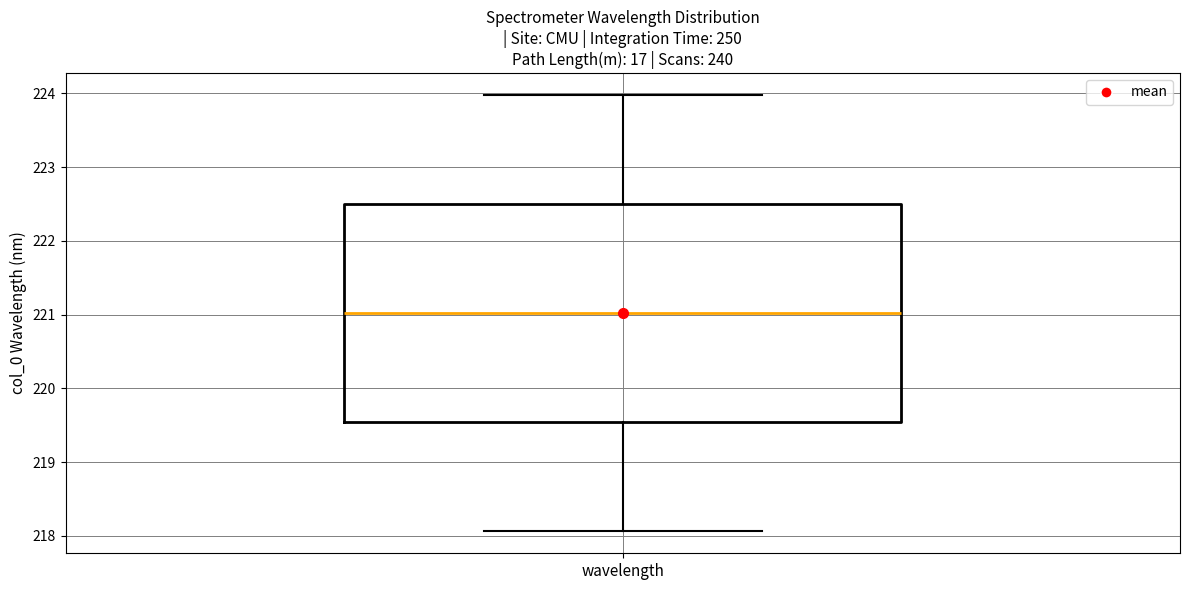

Transcribe this box plot: give where the median line is, the range the box spans, and where the two whiskers end, as read against the y-axis. The values are not printed on the chart, so give them approximately, as read against the axis.

median 221.0, box 219.5 to 222.5, whiskers 218.1 to 224.0